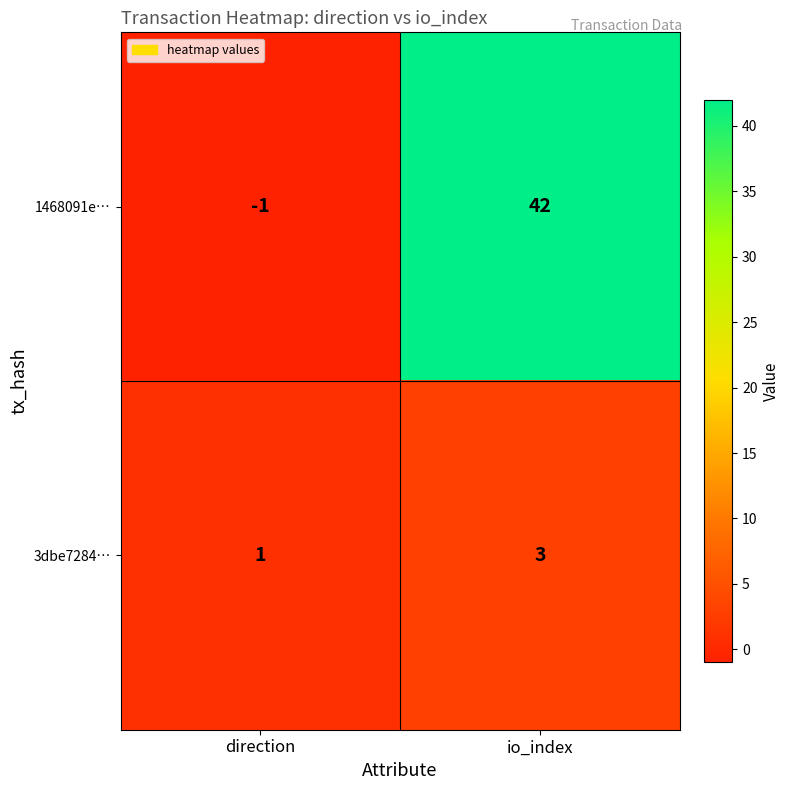

At which label is 1468091e… closest to 20?

direction